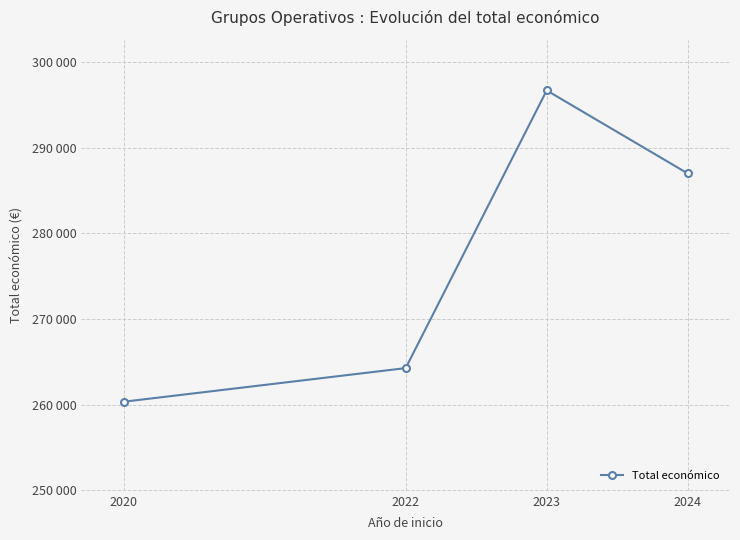

The value at 2023 is 164113.7. True or false?

False